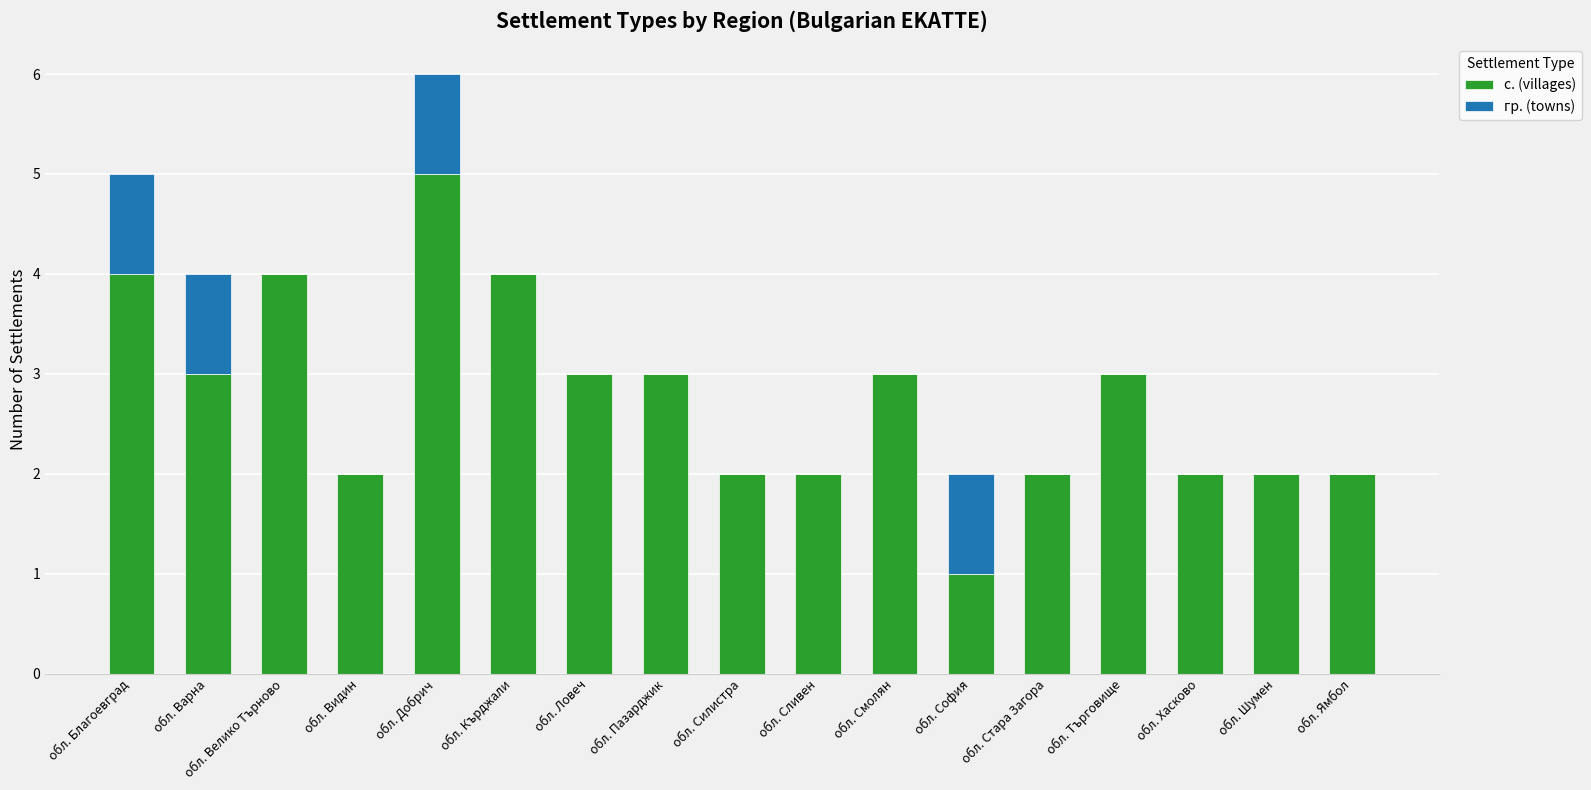

What is the approximate value of с. (villages) at обл. Търговище?

3